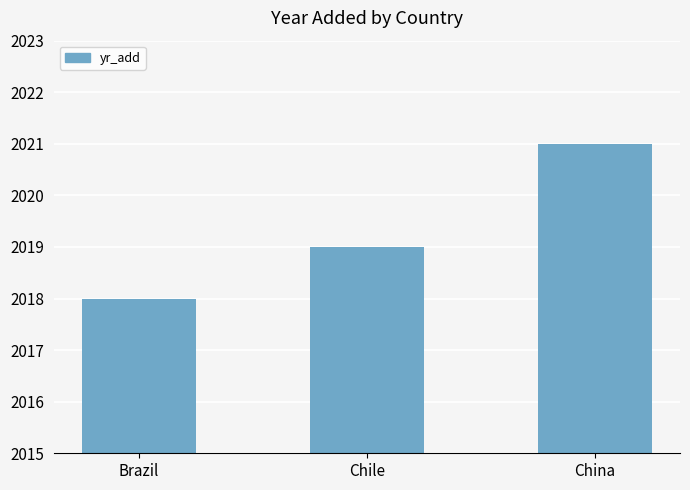

True or false: the data shows 3568 at Chile.

False